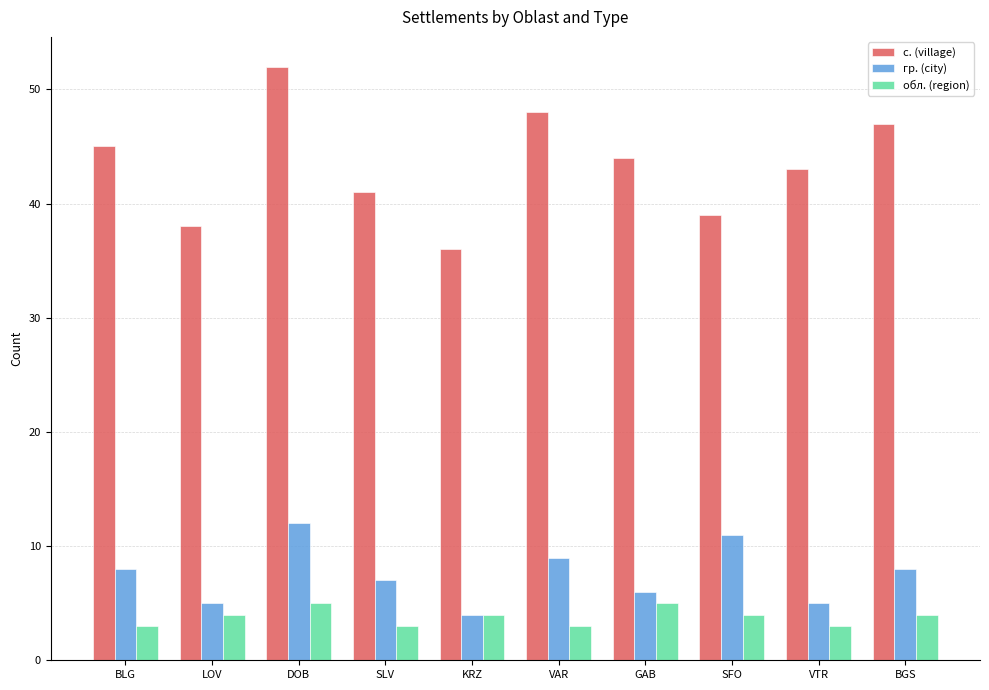

What is the label of the 4th bar from the right?

GAB